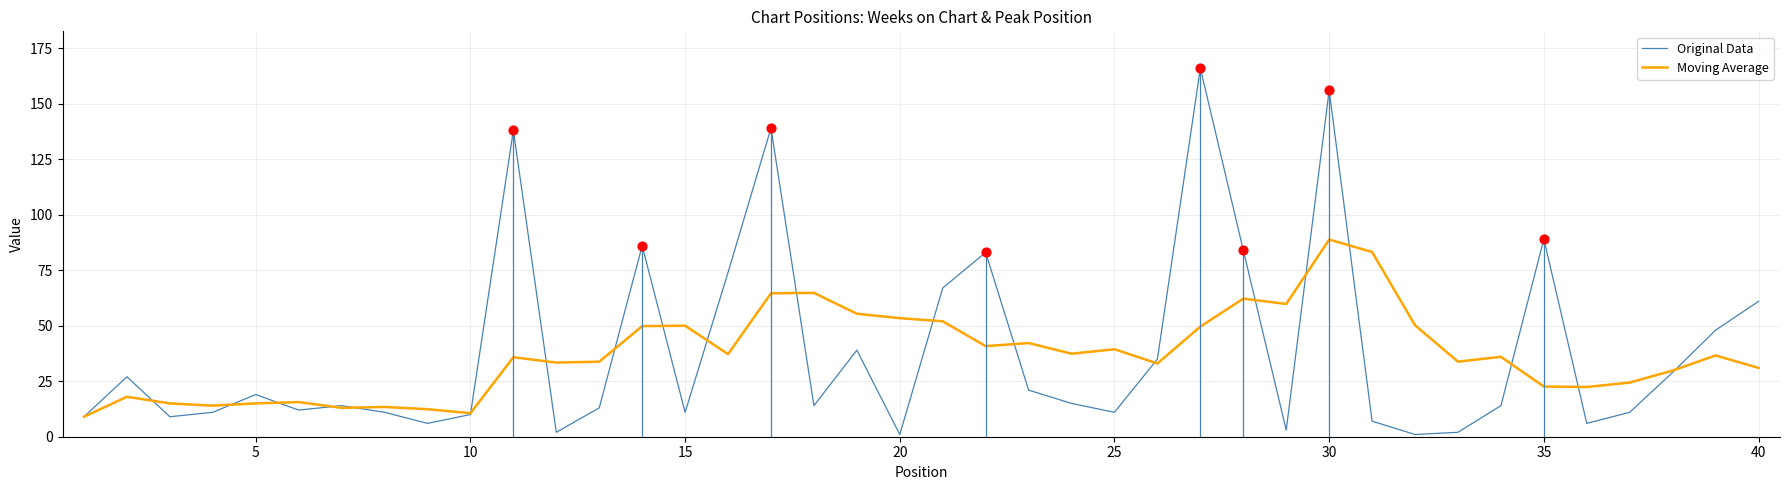

What is the highest value of the Moving Average series?

88.8